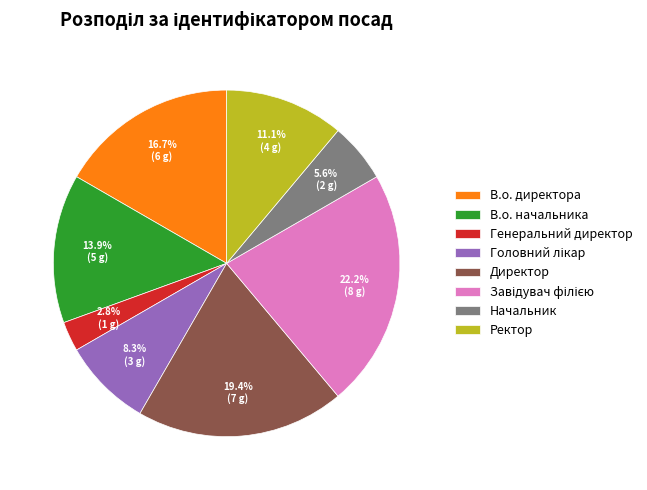

How many segments does this pie chart have?

8